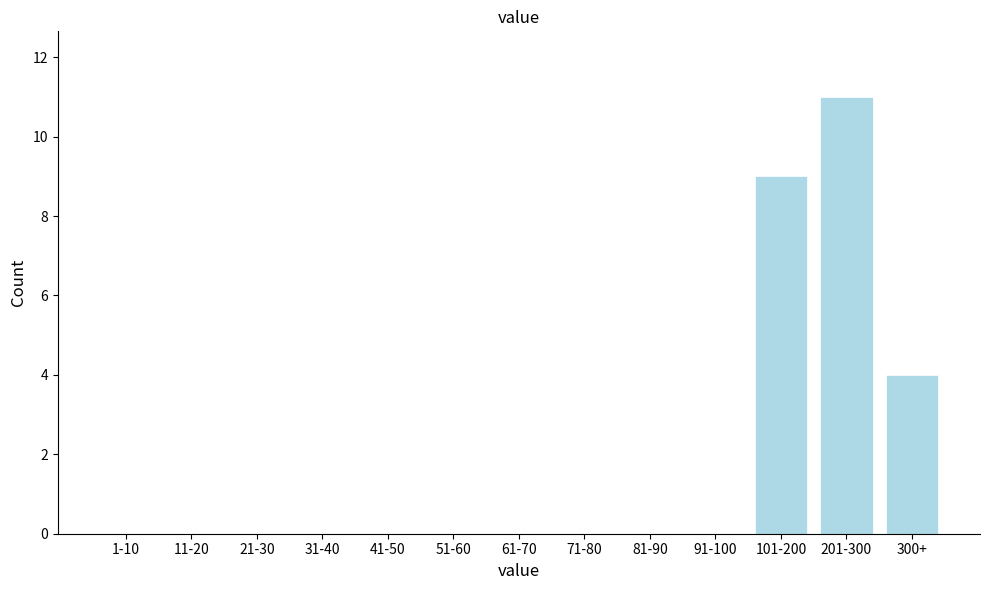

Reading right to left, what are all the values shown in this chart?

300+=4	201-300=11	101-200=9	91-100=0	81-90=0	71-80=0	61-70=0	51-60=0	41-50=0	31-40=0	21-30=0	11-20=0	1-10=0